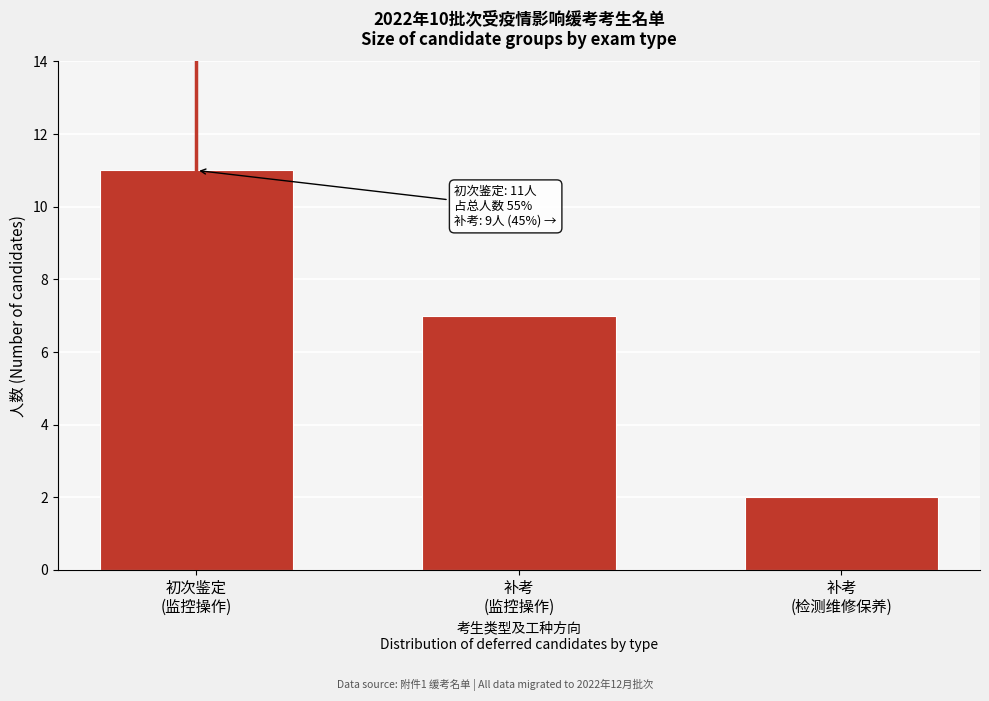

Reading left to right, extract all data points from this chart.

11	7	2